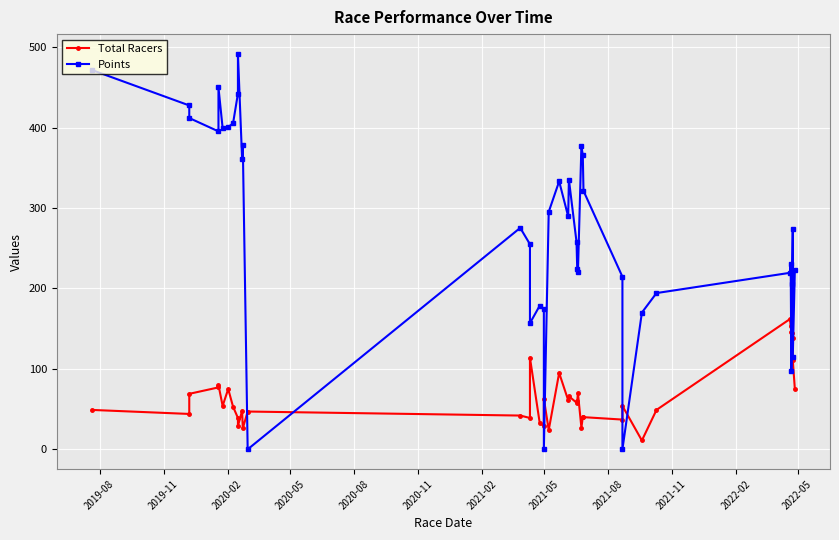

What is the value of the Total Racers point at the 24th from the left?

58.0